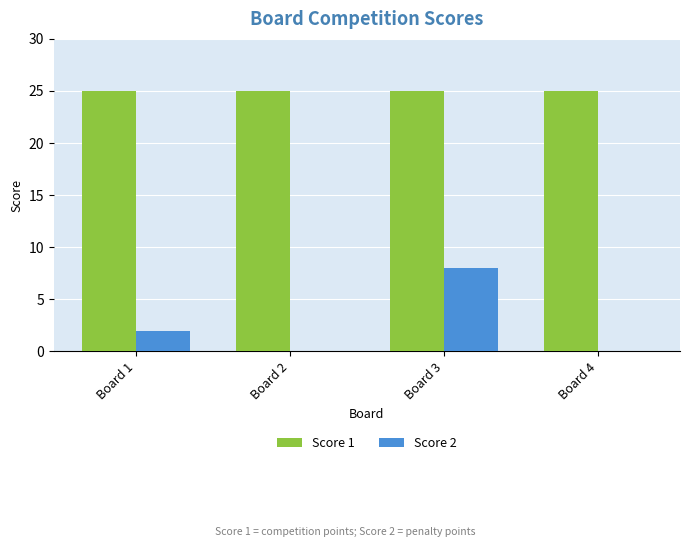

Which series has the widest spread of values?

Score 2